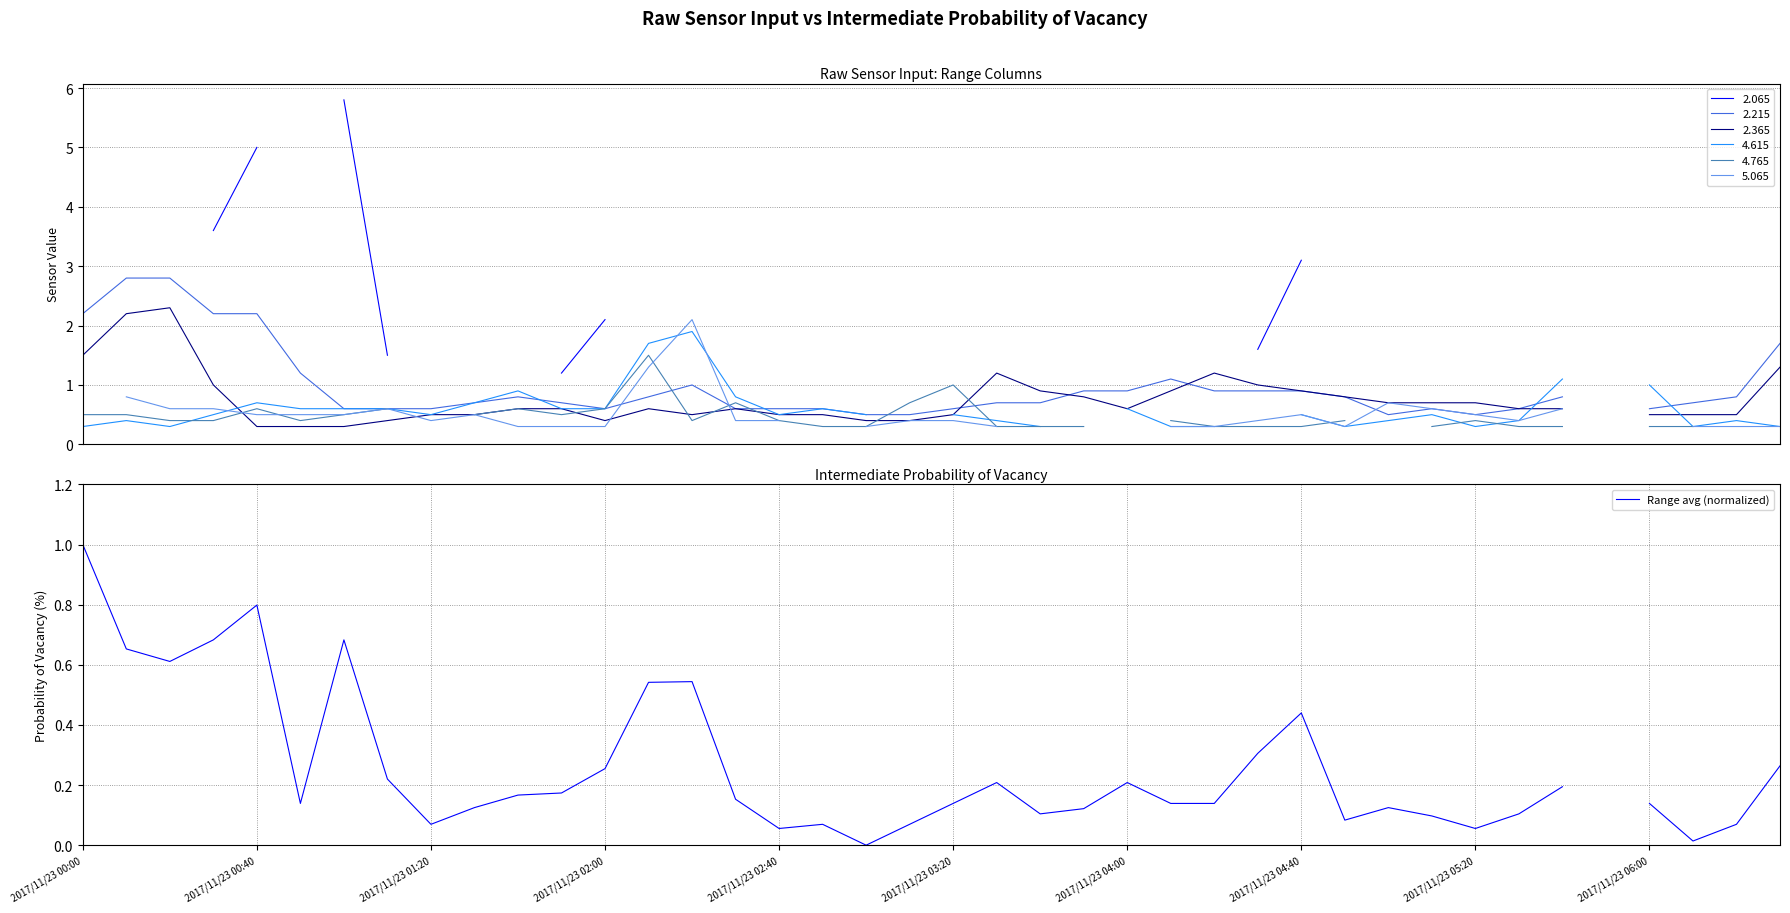

What is the value of the 9th point from the left?

0.1